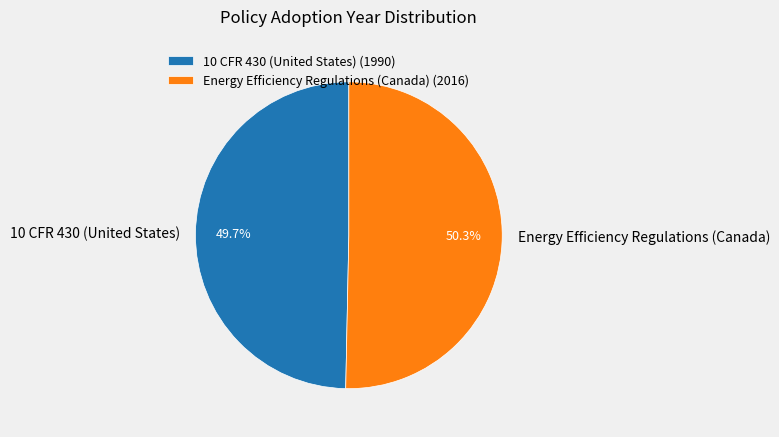

True or false: Energy Efficiency Regulations (Canada) accounts for 50% of the total.

True